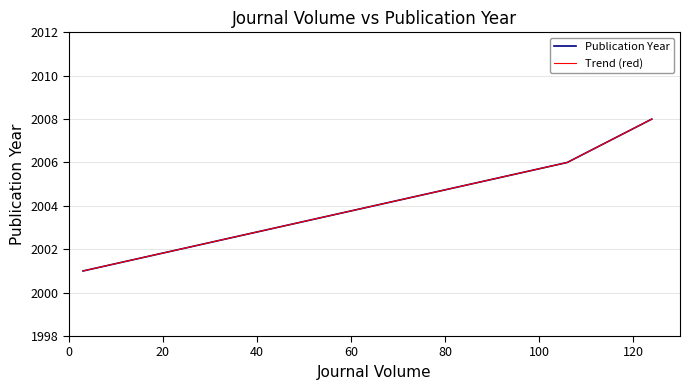

Does the chart have visible grid lines?

Yes